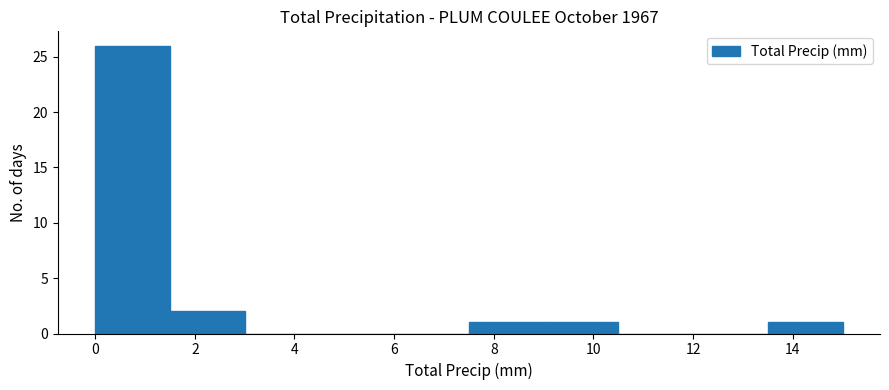

Reading left to right, list every bar in this chart as the range it spans on the x-axis followed by its height. Neither the bar edges nor the heights are printed on the chart, so give them approximately, as read against the axes.

0.0 to 1.5: 26
1.5 to 3.0: 2
3.0 to 4.5: 0
4.5 to 6.0: 0
6.0 to 7.5: 0
7.5 to 9.0: 1
9.0 to 10.5: 1
10.5 to 12.0: 0
12.0 to 13.5: 0
13.5 to 15.0: 1